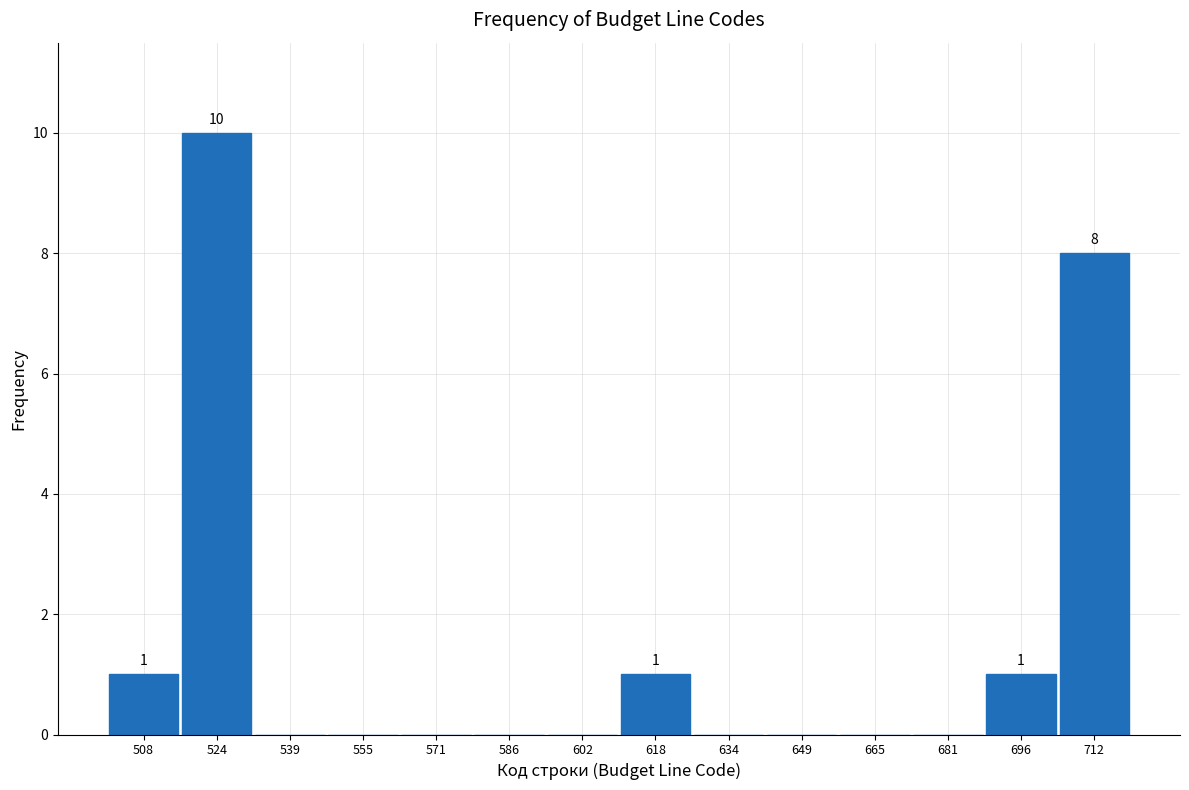

Over which range of the x-axis is the bar tallest?

516 to 532